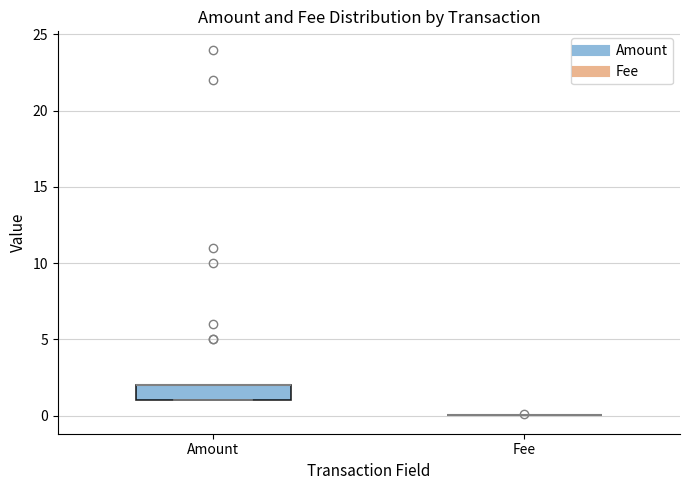

Reading left to right, read every box against the y-axis: the position of its median line, the range the box covers, and the ends of its whiskers. The values are not printed on the chart, so give them approximately, as read against the axis.

Amount: median 2 (drawn on the box's upper edge), box 1 to 2, whiskers 1 to 2
Fee: box collapsed to a line at 0, whiskers 0 to 0